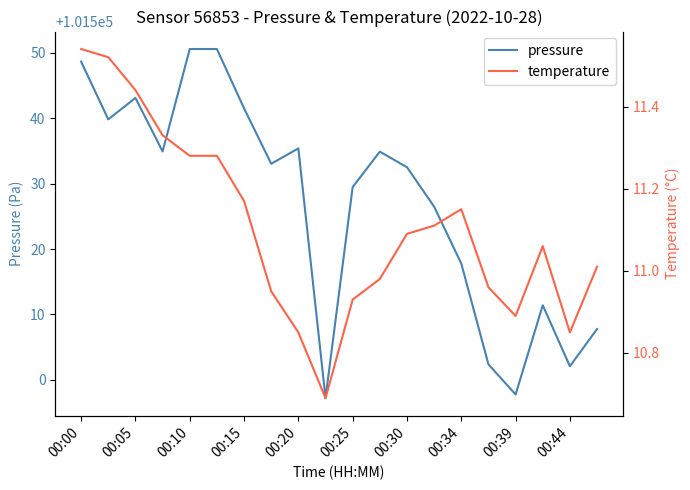

At how many categories does at least one series exceed 60361?

20